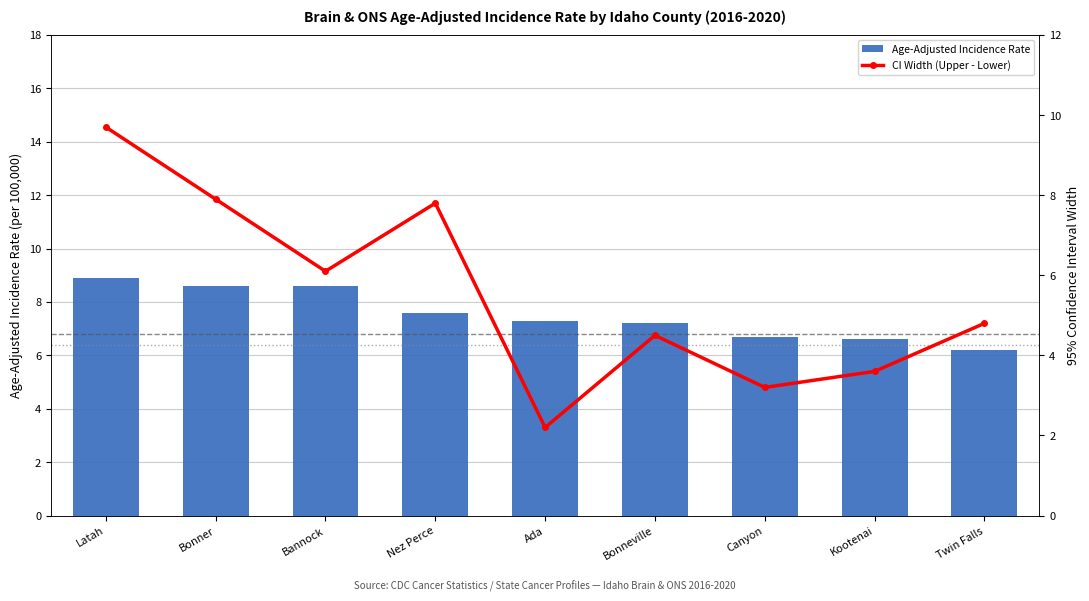

What is the label of the 3rd bar from the left?

Bannock